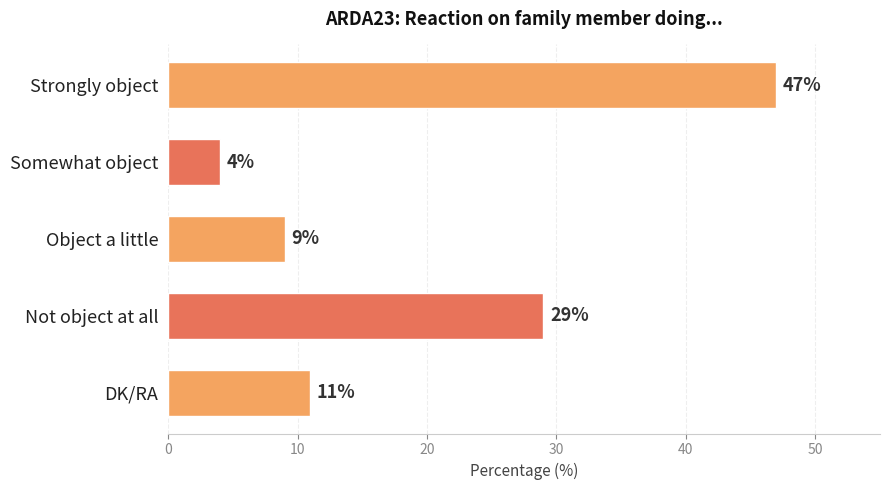

List the labels in order of value, smallest first.

Somewhat object, Object a little, DK/RA, Not object at all, Strongly object